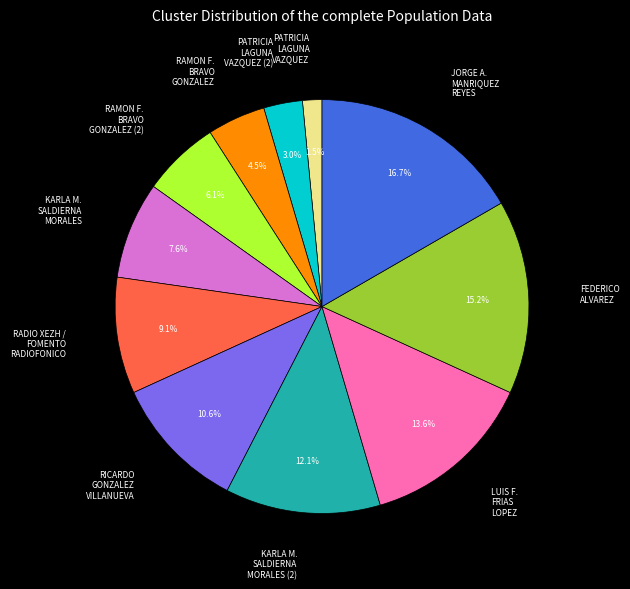

Rank the categories by value from highest to lowest.

JORGE A. MANRIQUEZ REYES, FEDERICO ALVAREZ, LUIS F. FRIAS LOPEZ, KARLA M. SALDIERNA MORALES (2), RICARDO GONZALEZ VILLANUEVA, RADIO XEZH / FOMENTO RADIOFONICO, KARLA M. SALDIERNA MORALES, RAMON F. BRAVO GONZALEZ (2), RAMON F. BRAVO GONZALEZ, PATRICIA LAGUNA VAZQUEZ (2), PATRICIA LAGUNA VAZQUEZ